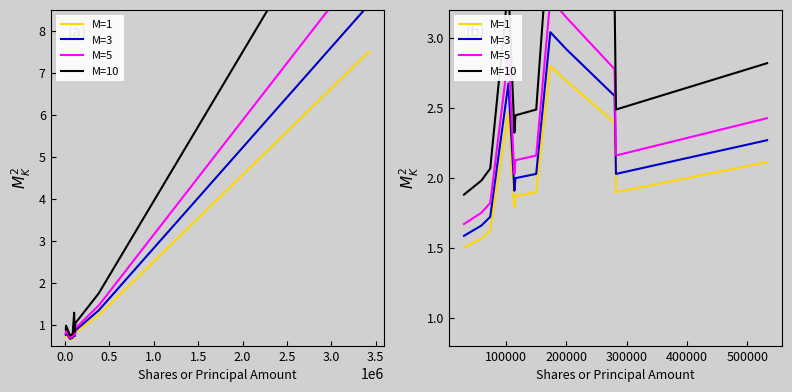

What is the spread (max minus min) of values at 1.0?

0.9